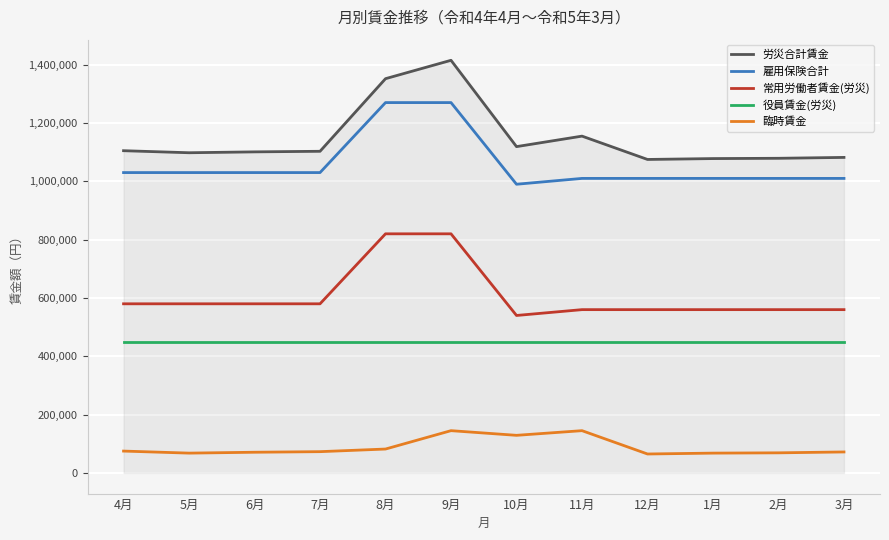

True or false: 雇用保険合計 and 臨時賃金 intersect in this chart.

False